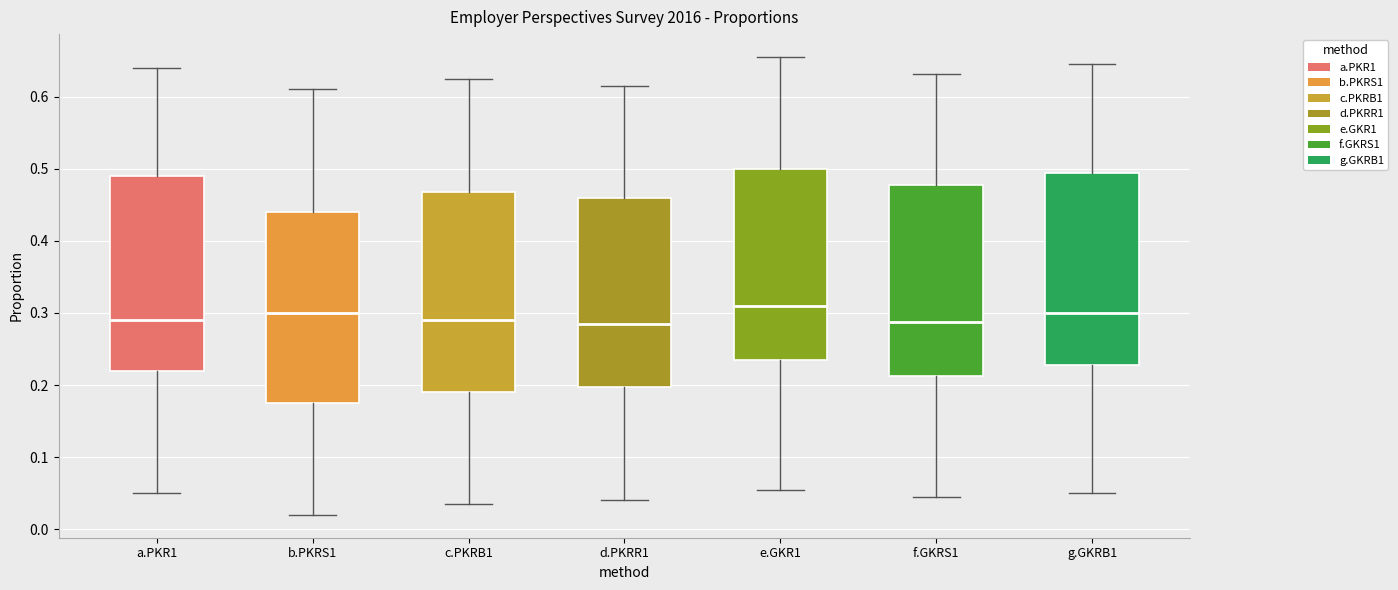

Where is the upper edge of the box for e.GKR1 on the y-axis? The values are not printed on the chart, so give them approximately, as read against the axis.

0.50